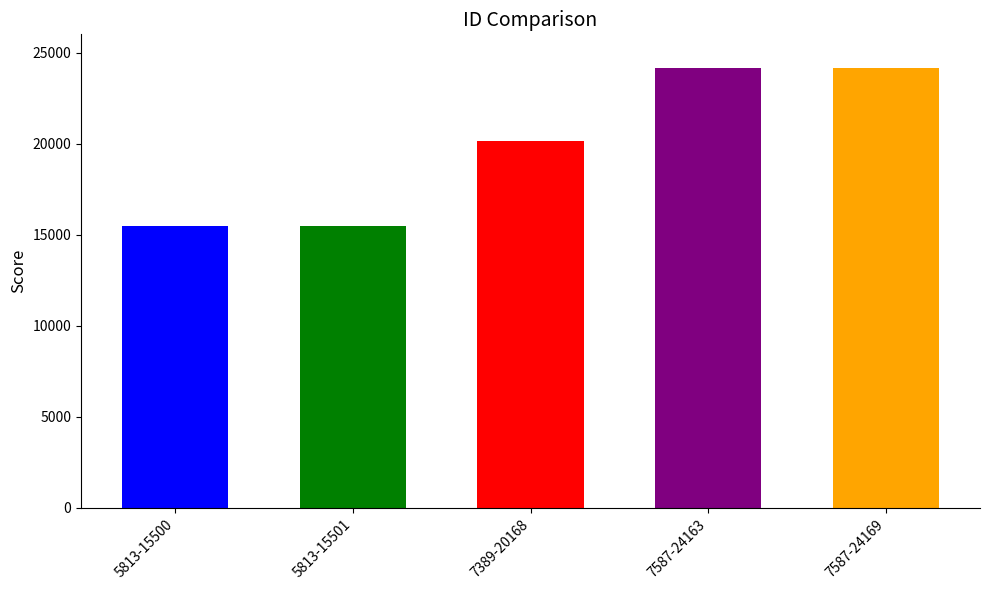

What is the label of the 1st bar from the left?

5813-15500